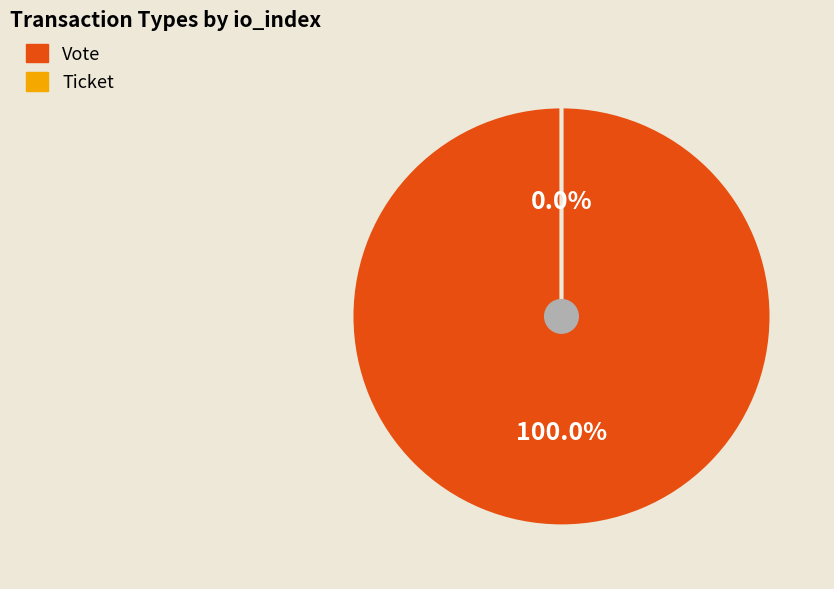

Rank the categories by value from lowest to highest.

Ticket, Vote